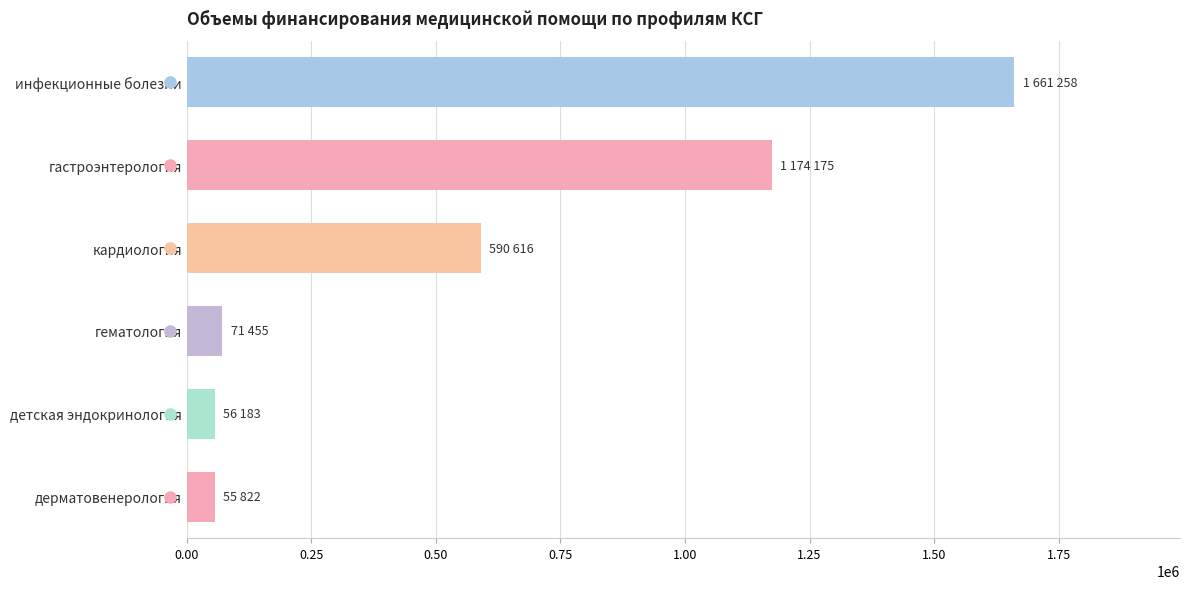

What is the value of the 3rd bar from the top?

590616